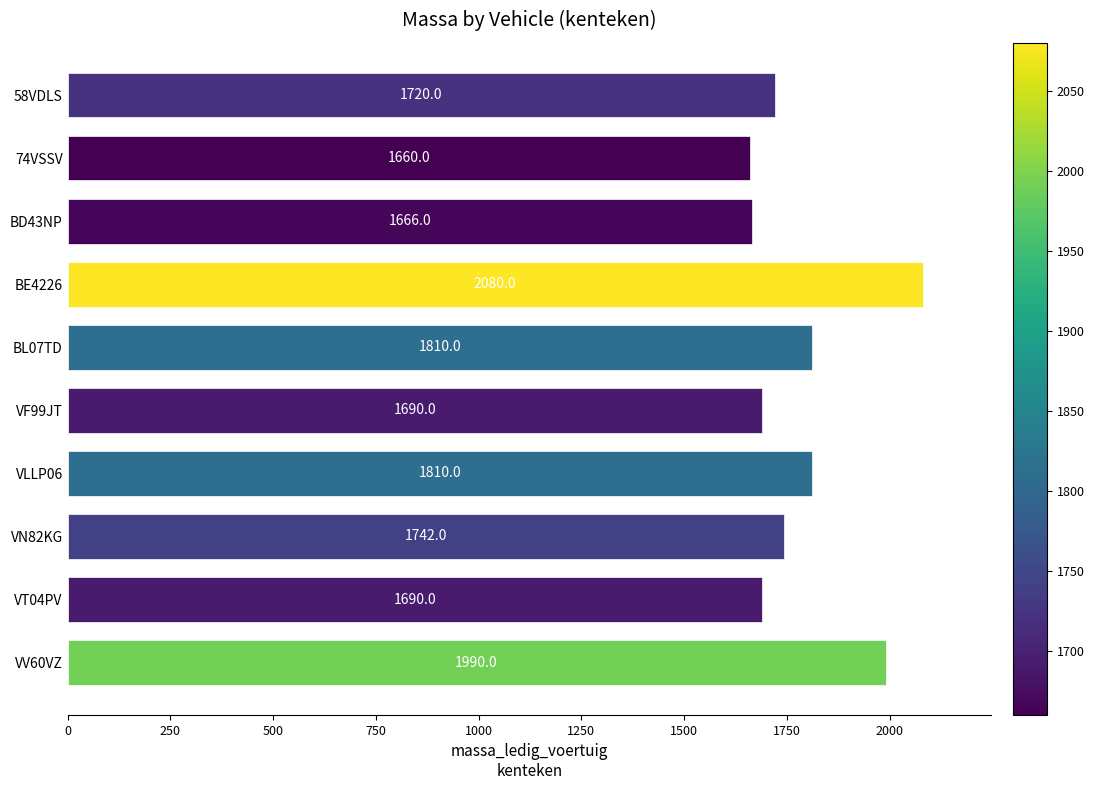

The value at BD43NP is 1666. True or false?

True